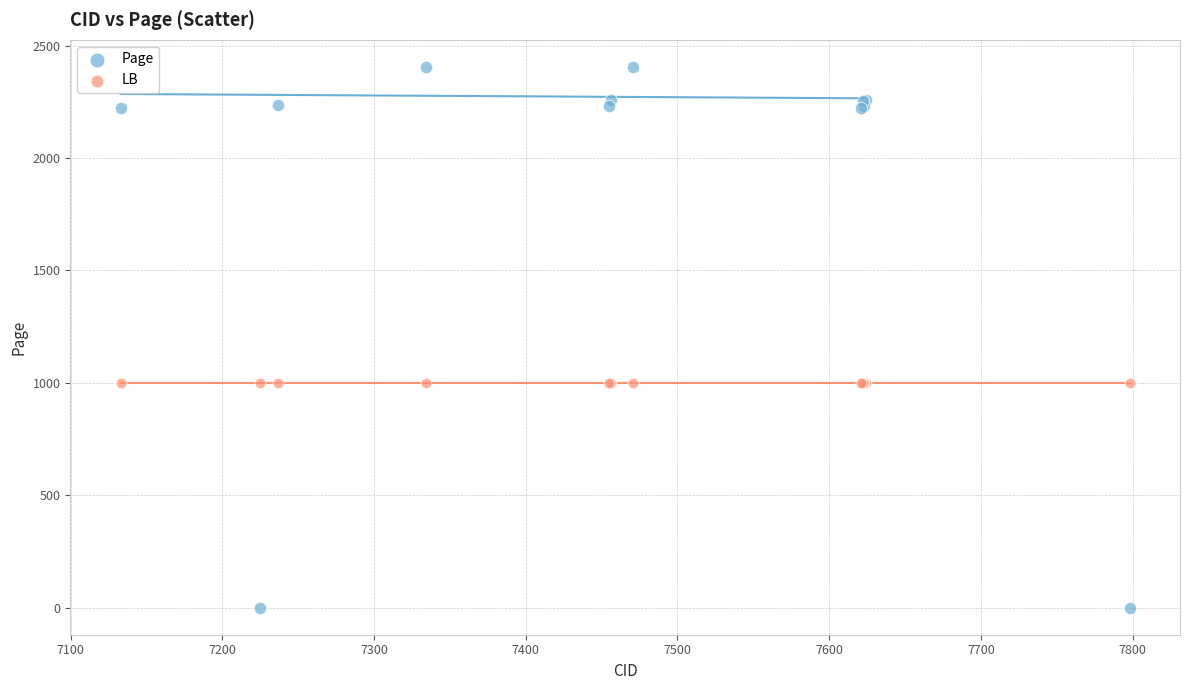

Which series reaches the minimum Y coordinate?

Page